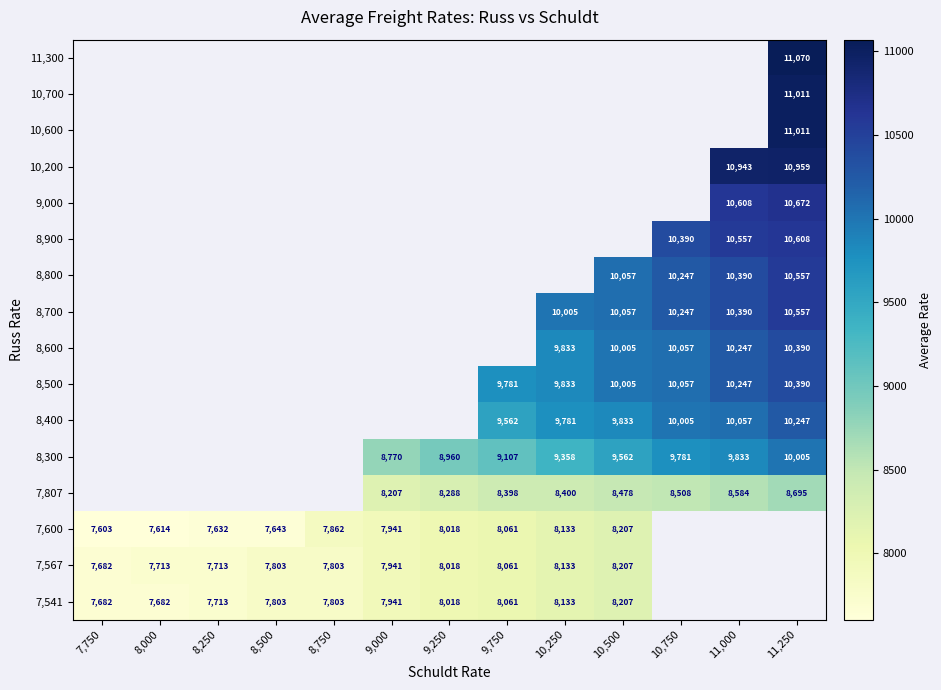

List the series in order of their peak value, lowest first.

7,541, 7,567, 7,600, 7,807, 8,300, 8,400, 8,500, 8,600, 8,700, 8,800, 8,900, 9,000, 10,200, 10,600, 10,700, 11,300